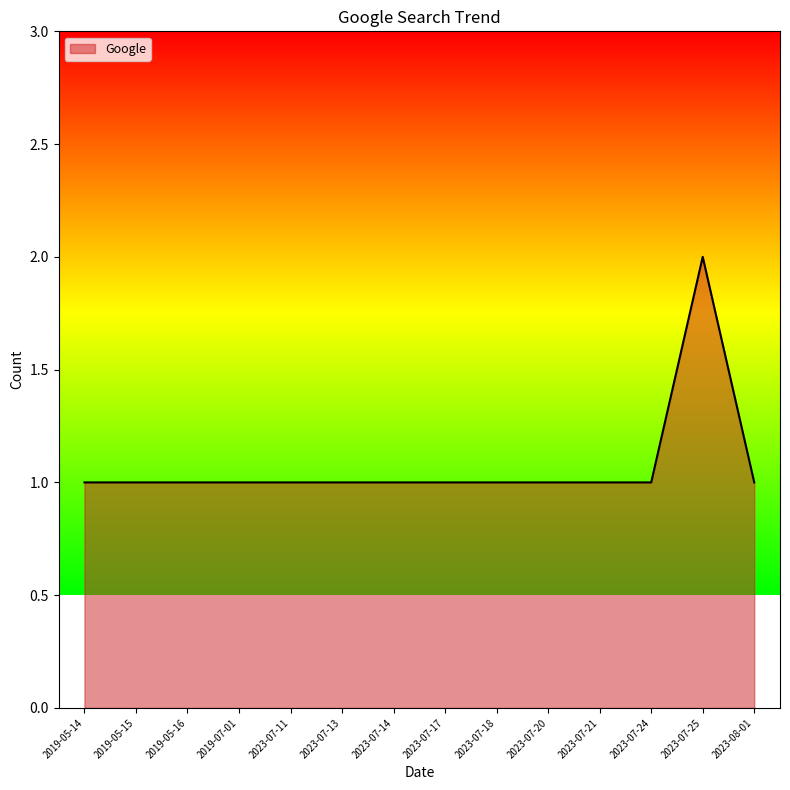

Which category has the highest value across all series?

2023-07-25